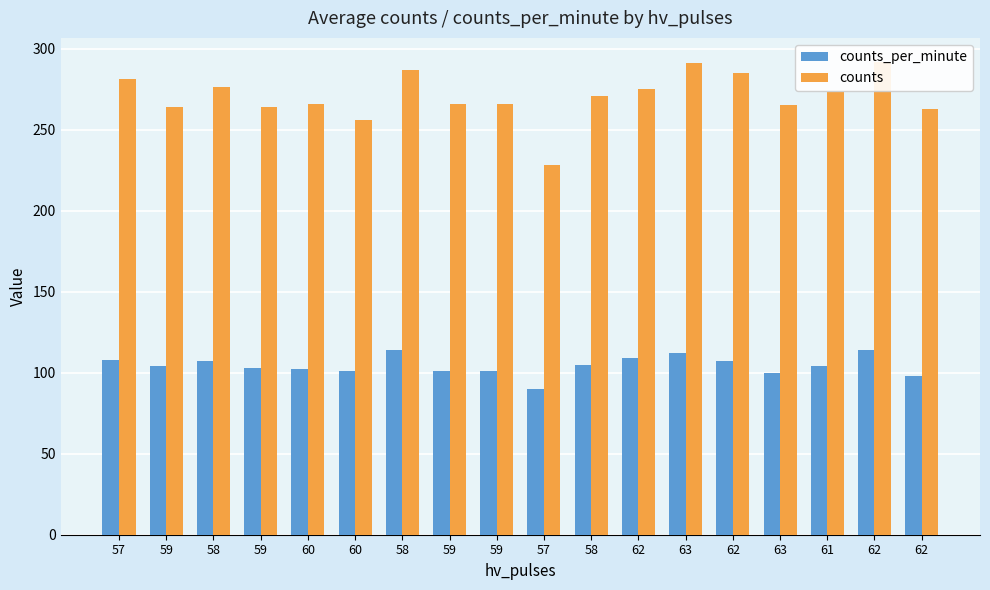

What are all the series names shown in the legend?

counts_per_minute, counts